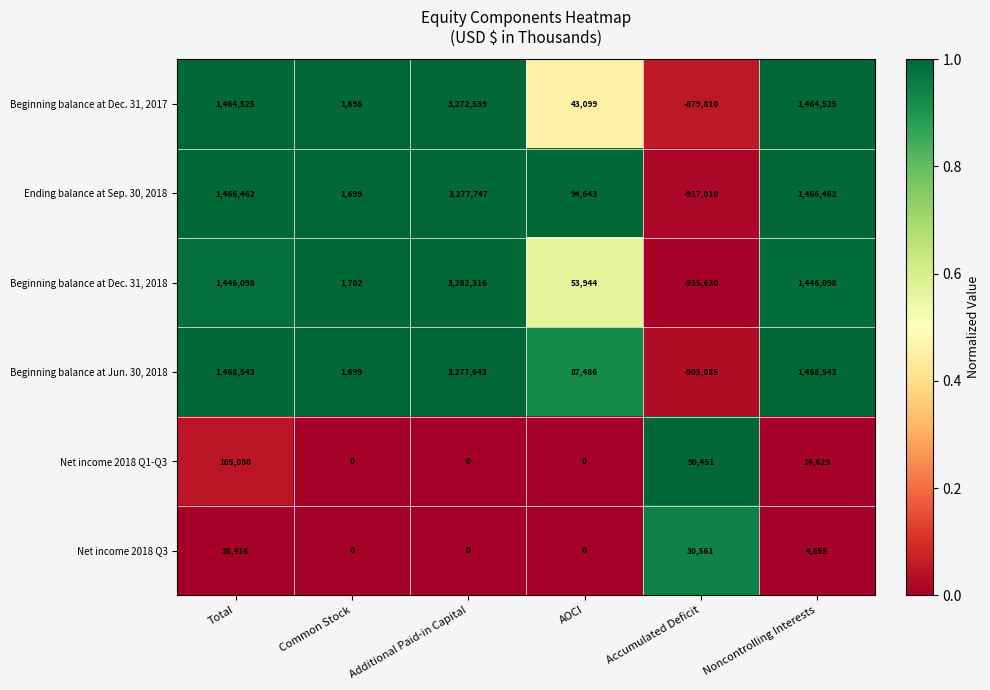

What value does the Net income 2018 Q3 series have at Noncontrolling Interests?

4855